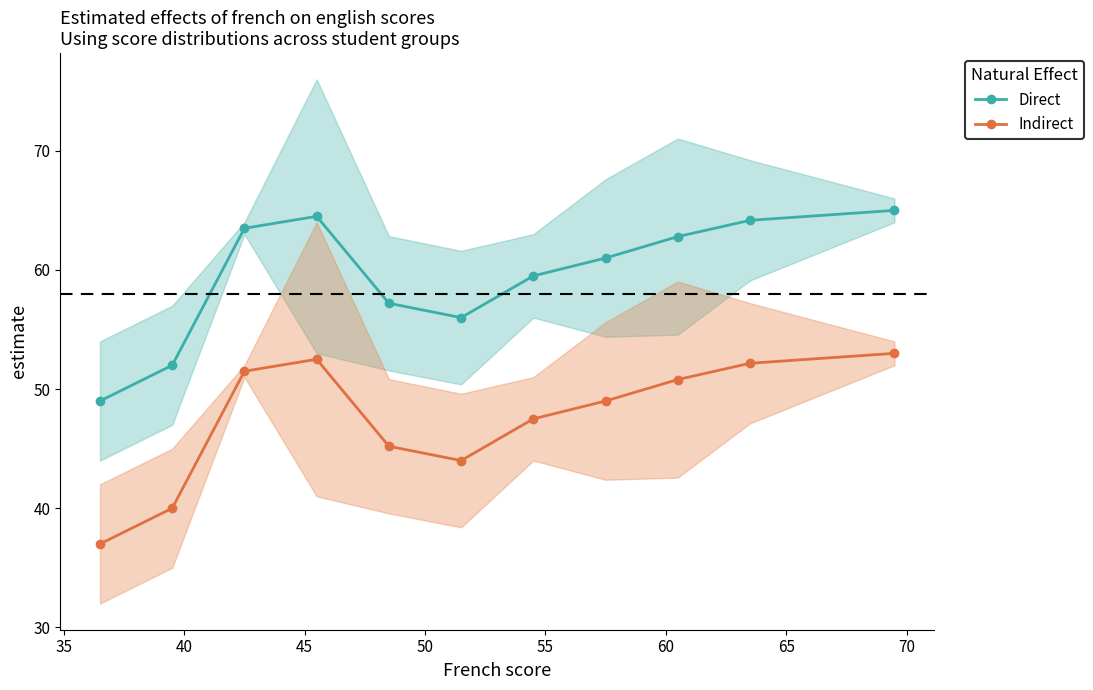

What is the highest value of the Direct series?

65.0